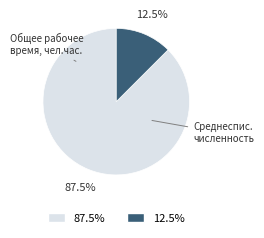

Count the number of slices in the pie.

2